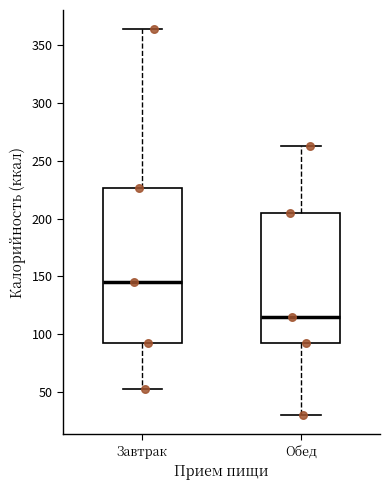

Reading left to right, read every box against the y-axis: the position of its median line, the range the box covers, and the ends of its whiskers. The values are not printed on the chart, so give them approximately, as read against the axis.

Завтрак: median 145, box 90 to 225, whiskers 55 to 365
Обед: median 115, box 90 to 205, whiskers 30 to 265